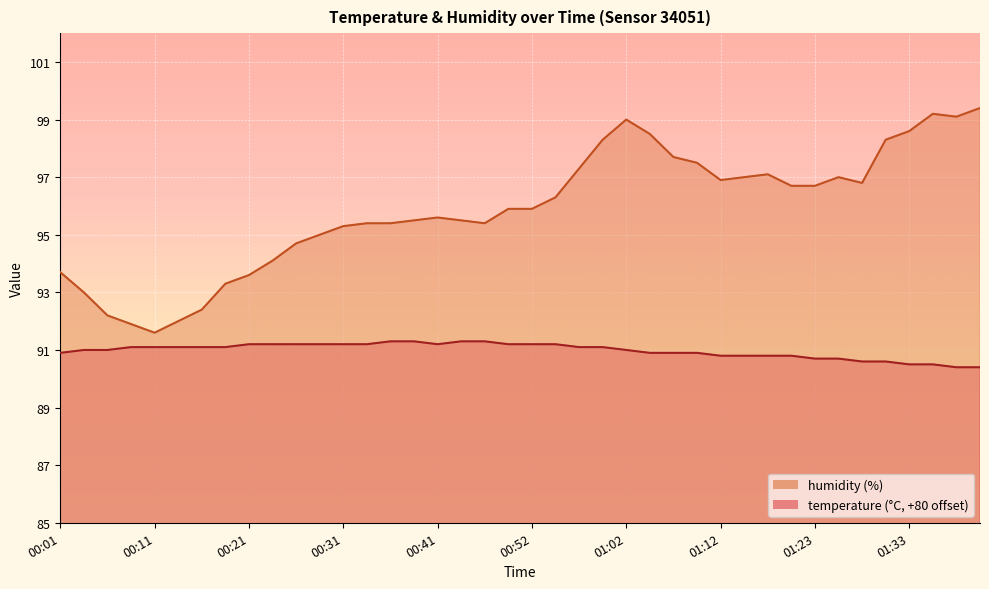

True or false: humidity and temperature cross at least once.

False